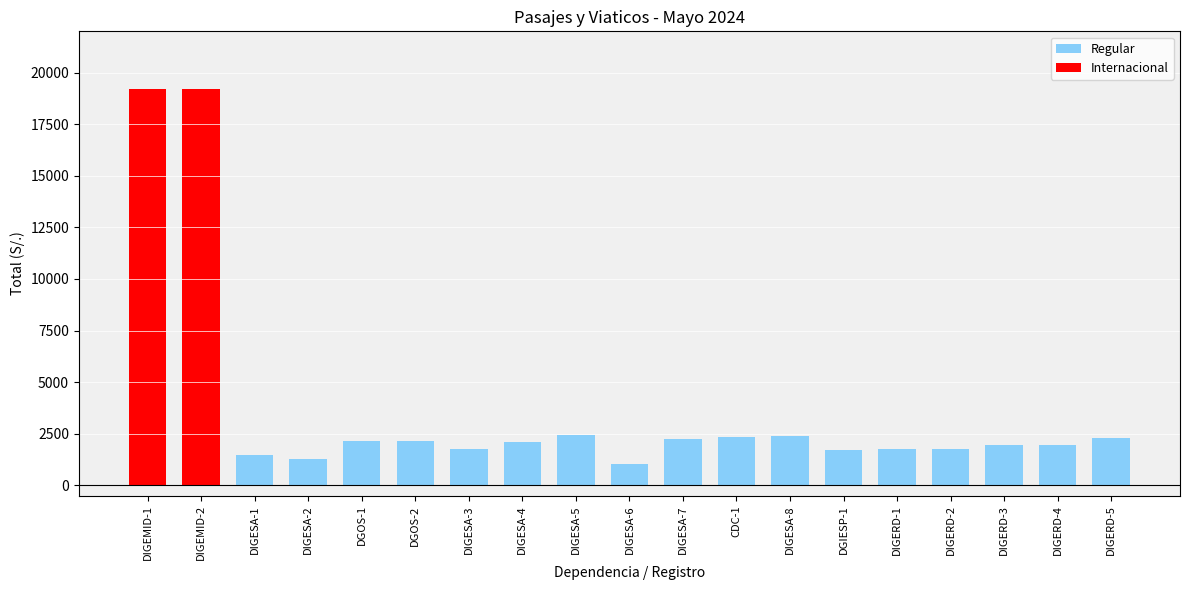

What is the sum of the values at DIGERD-4 and DIGESA-7?

4196.6